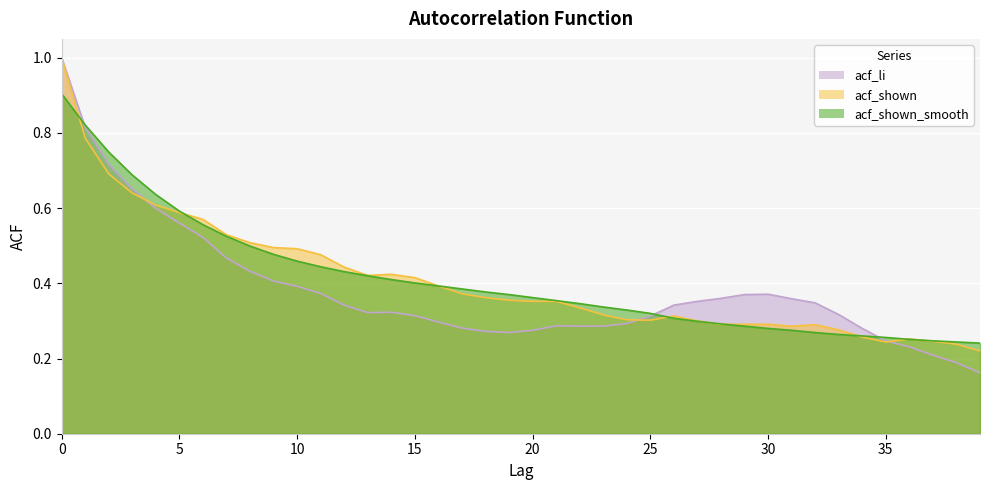

How many times do acf_shown_smooth and acf_shown cross each other?

8